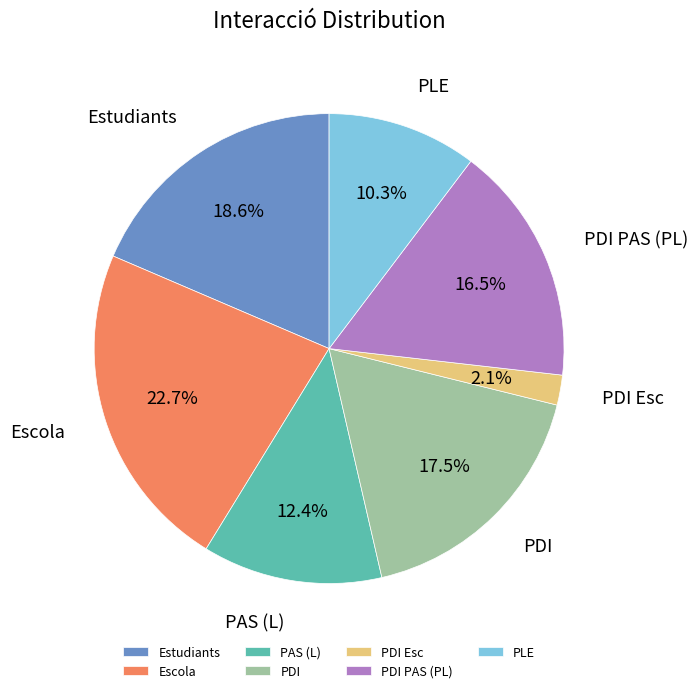

Which category has the biggest portion of the pie?

Escola